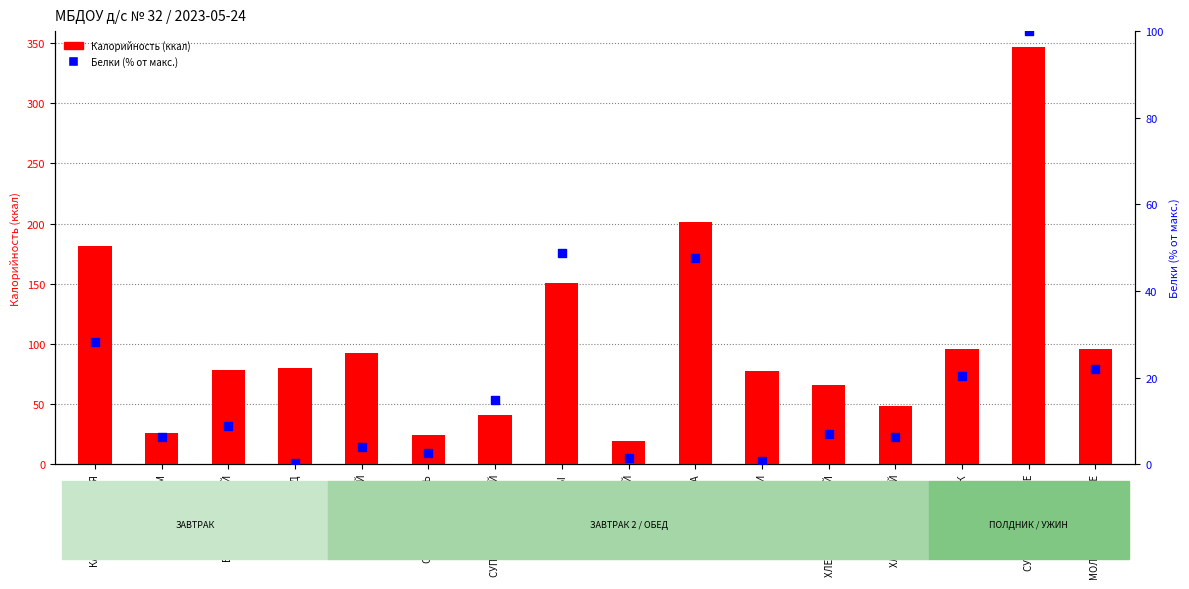

At how many categories does at least one series exceed 341?

1